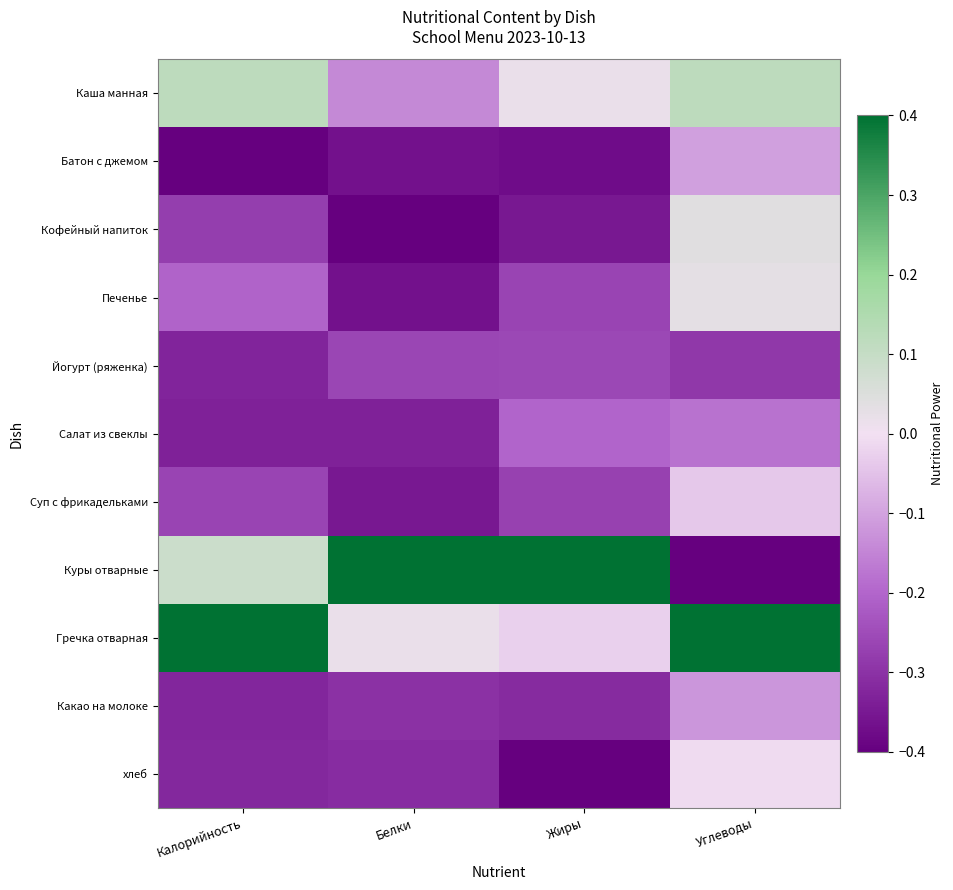

Reading right to left, what are all the values shown in this chart?

Каша манная: Углеводы=0.1	Жиры=0.0	Белки=-0.1	Калорийность=0.1
Батон с джемом: Углеводы=-0.1	Жиры=-0.4	Белки=-0.4	Калорийность=-0.4
Кофейный напиток: Углеводы=0.0	Жиры=-0.4	Белки=-0.4	Калорийность=-0.3
Печенье: Углеводы=0.0	Жиры=-0.3	Белки=-0.4	Калорийность=-0.2
Йогурт (ряженка): Углеводы=-0.3	Жиры=-0.3	Белки=-0.3	Калорийность=-0.3
Салат из свеклы: Углеводы=-0.2	Жиры=-0.2	Белки=-0.3	Калорийность=-0.3
Суп с фрикадельками: Углеводы=-0.0	Жиры=-0.3	Белки=-0.4	Калорийность=-0.3
Куры отварные: Углеводы=-0.4	Жиры=0.4	Белки=0.4	Калорийность=0.1
Гречка отварная: Углеводы=0.4	Жиры=-0.0	Белки=0.0	Калорийность=0.4
Какао на молоке: Углеводы=-0.1	Жиры=-0.3	Белки=-0.3	Калорийность=-0.3
хлеб: Углеводы=-0.0	Жиры=-0.4	Белки=-0.3	Калорийность=-0.3